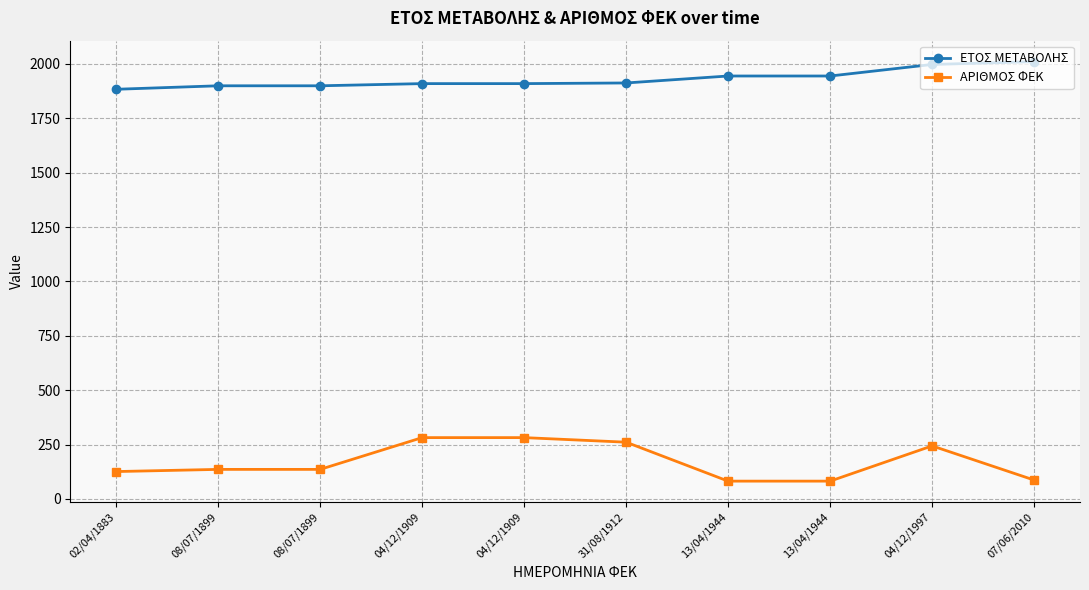

Between 31/08/1912 and 13/04/1944, which series saw the biggest shift?

ΑΡΙΘΜΟΣ ΦΕΚ